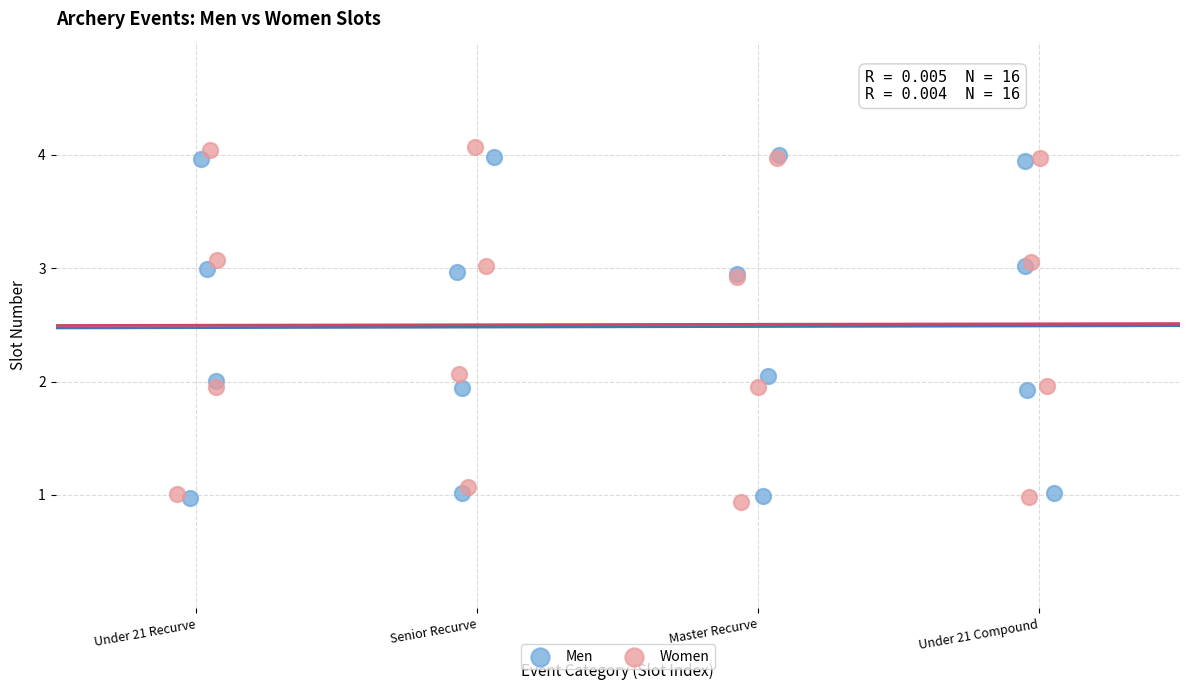

Which series has the widest spread of Y values?

Women